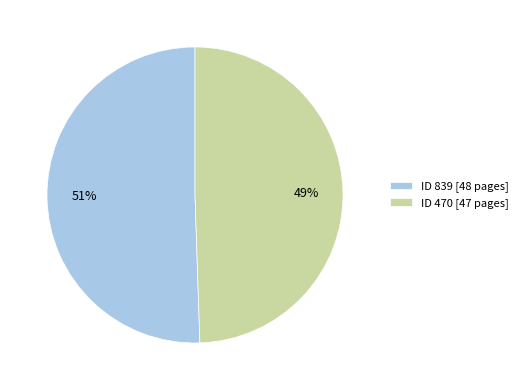

Combined, do ID 470 [47 pages] and ID 839 [48 pages] account for over 50%?

Yes